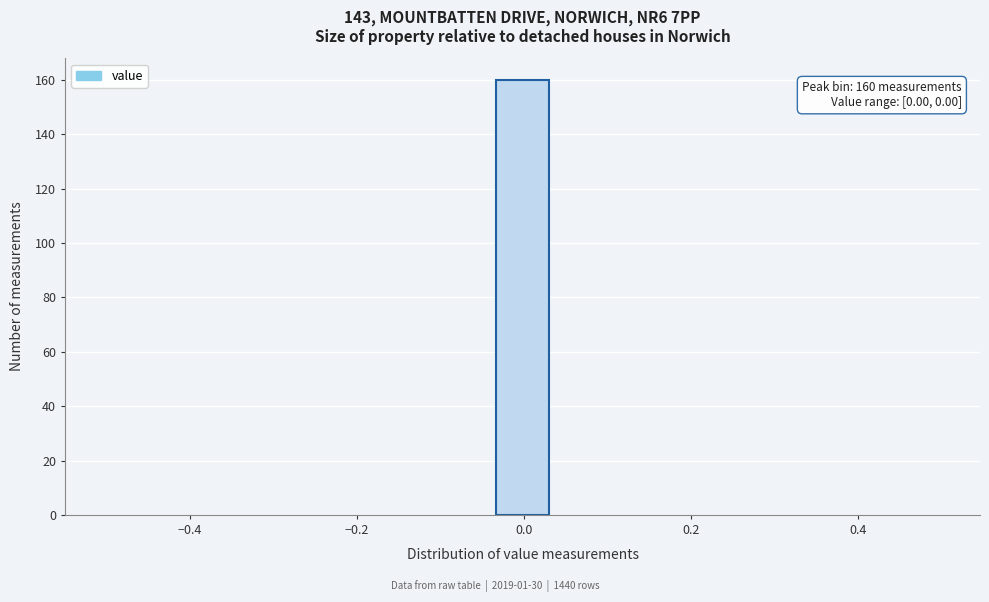

Read against the x-axis, roughly where is the centre of the tallest bar?

0.00